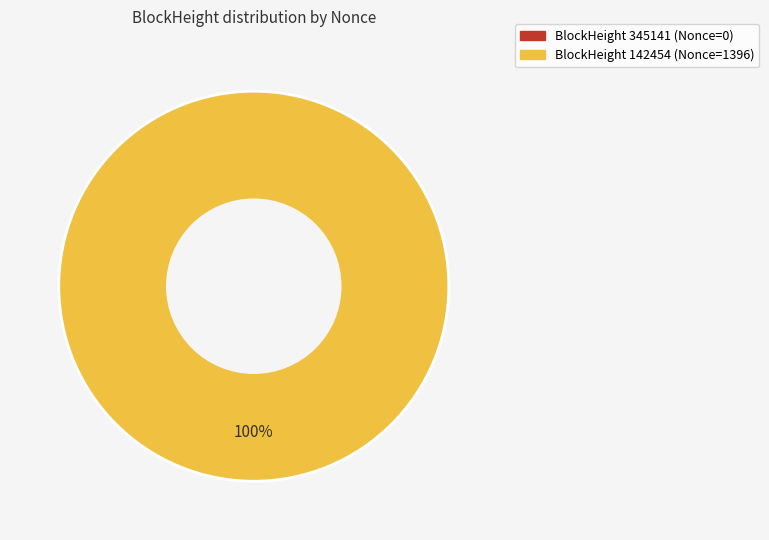

How many segments does this pie chart have?

2